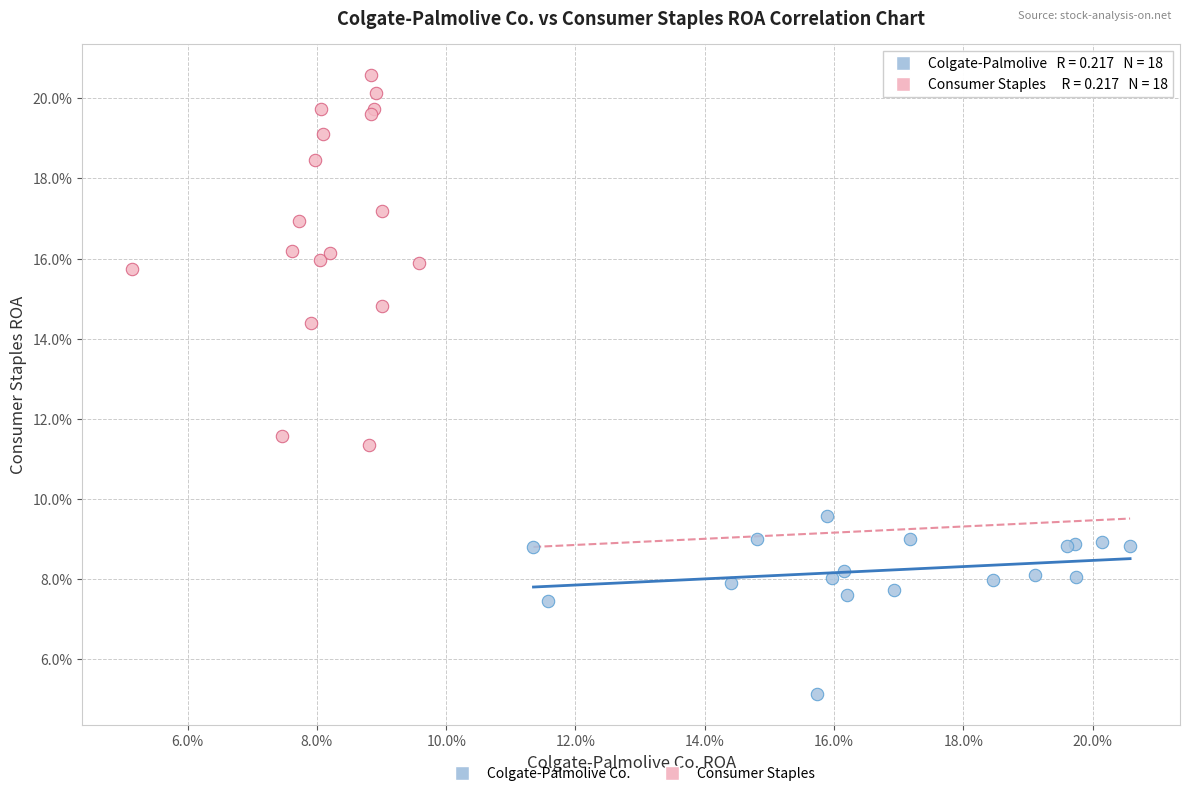

What are all the series names shown in the legend?

Colgate-Palmolive Co., Consumer Staples